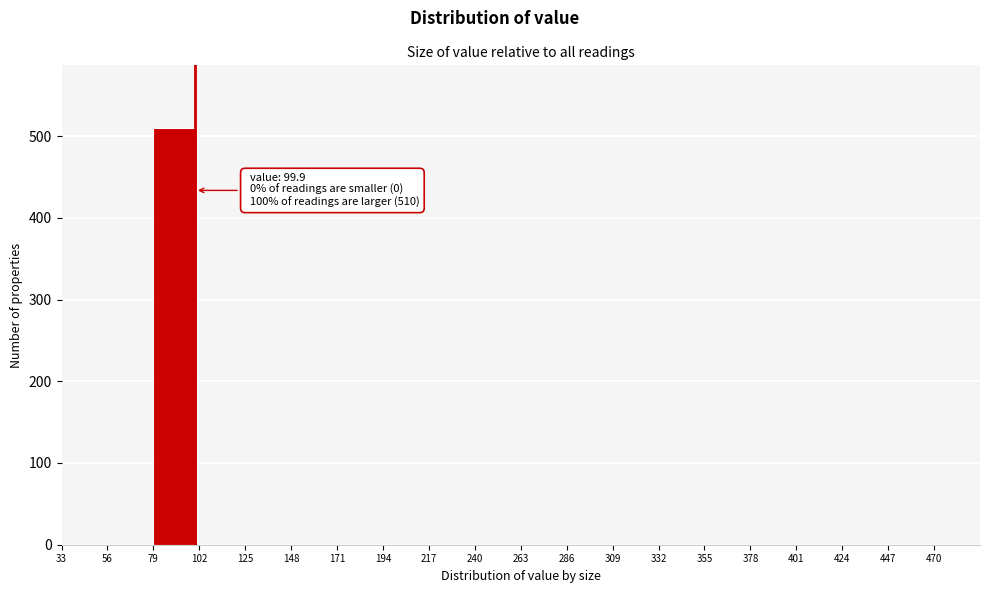

Over which range of the x-axis is the bar tallest?

79 to 102